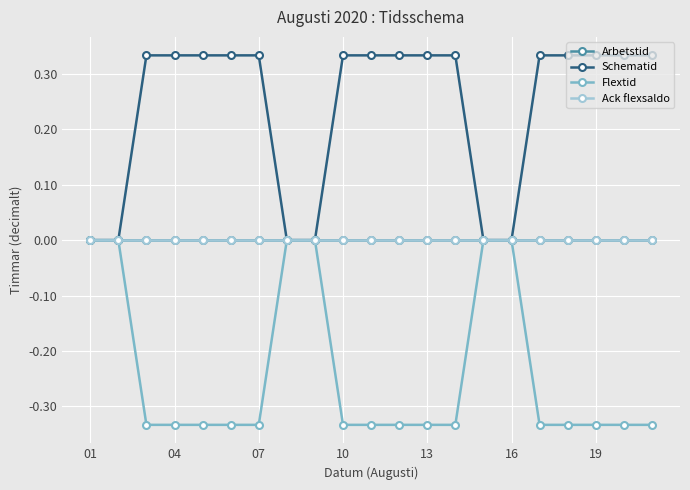

Reading left to right, list all the values displayed in this chart.

Arbetstid: 0.0	0.0	0.0	0.0	0.0	0.0	0.0	0.0	0.0	0.0	0.0	0.0	0.0	0.0	0.0	0.0	0.0	0.0	0.0	0.0	0.0
Schematid: 0.0	0.0	0.3	0.3	0.3	0.3	0.3	0.0	0.0	0.3	0.3	0.3	0.3	0.3	0.0	0.0	0.3	0.3	0.3	0.3	0.3
Flextid: 0.0	0.0	-0.3	-0.3	-0.3	-0.3	-0.3	0.0	0.0	-0.3	-0.3	-0.3	-0.3	-0.3	0.0	0.0	-0.3	-0.3	-0.3	-0.3	-0.3
Ack flexsaldo: 0.0	0.0	0.0	0.0	0.0	0.0	0.0	0.0	0.0	0.0	0.0	0.0	0.0	0.0	0.0	0.0	0.0	0.0	0.0	0.0	0.0